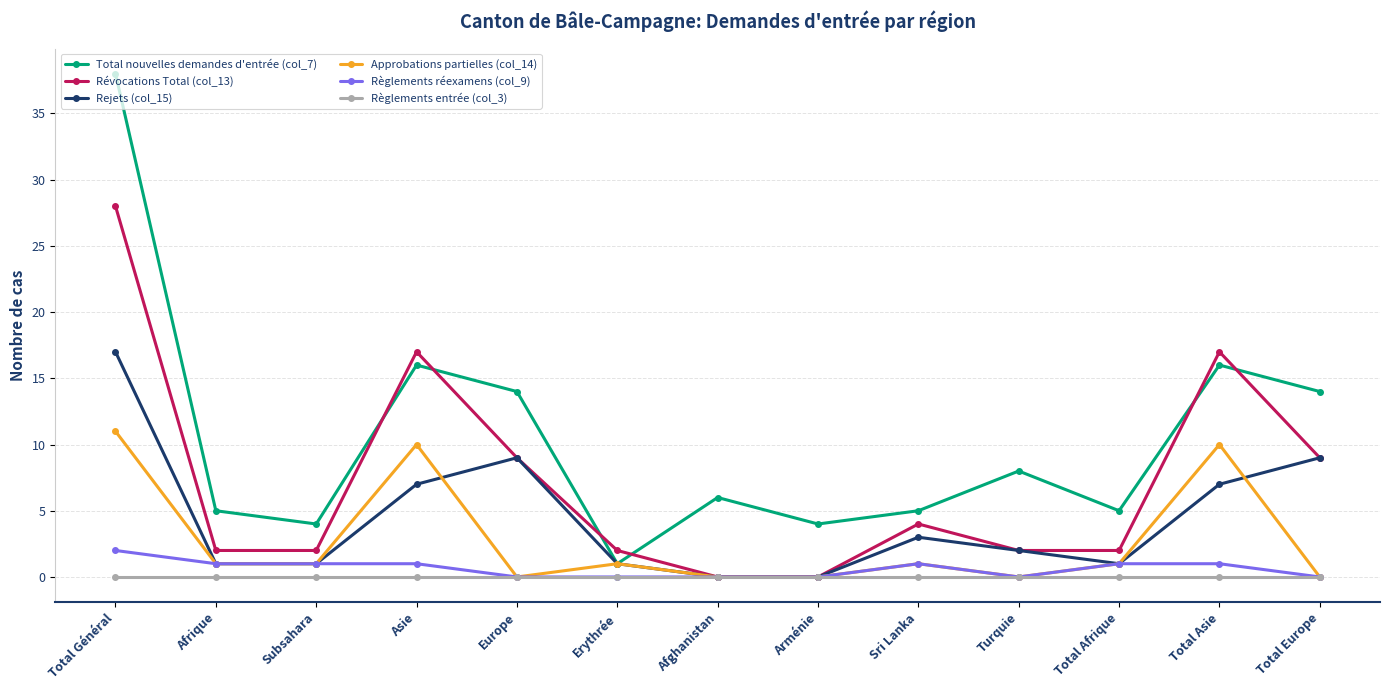

What position from the left is Sri Lanka?

9